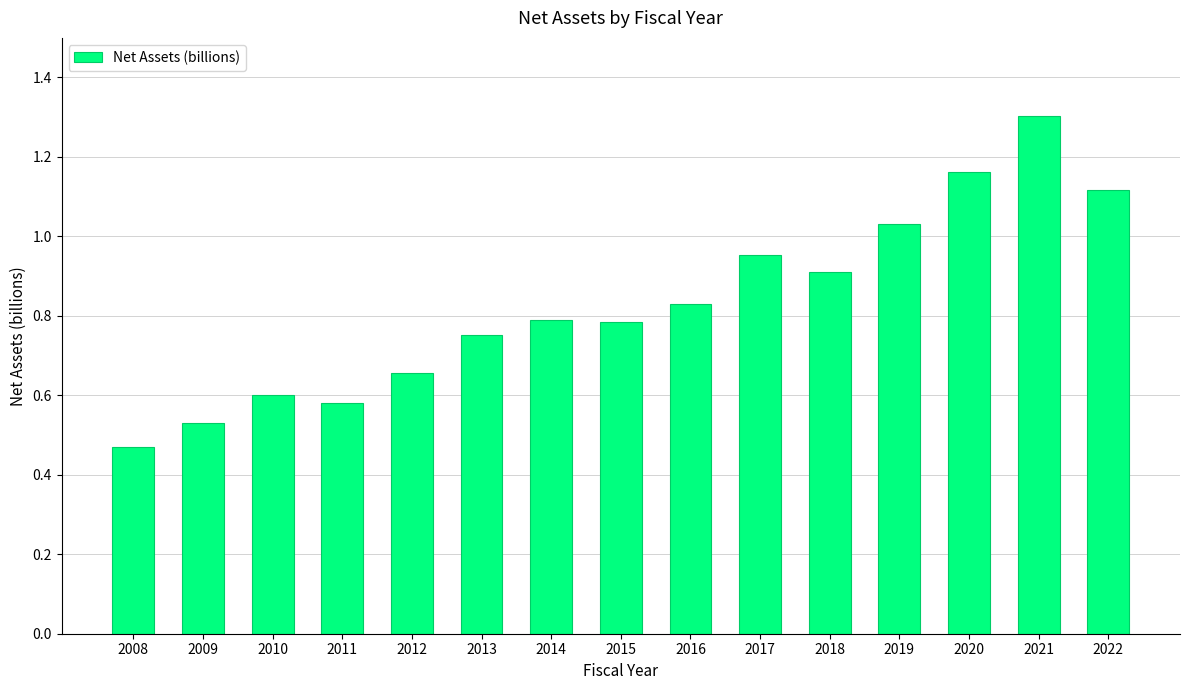

What is the change in value from 2015 to 2019?

+0.2